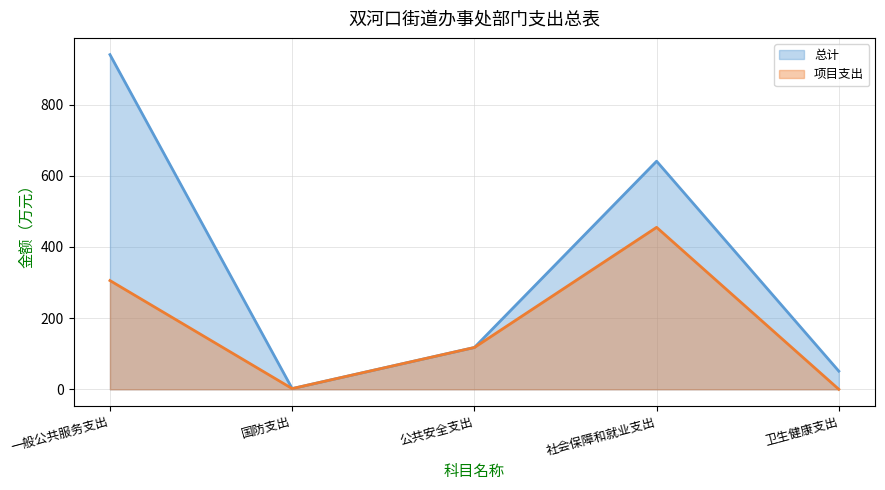

At which category does 项目支出 reach its first local valley?

国防支出